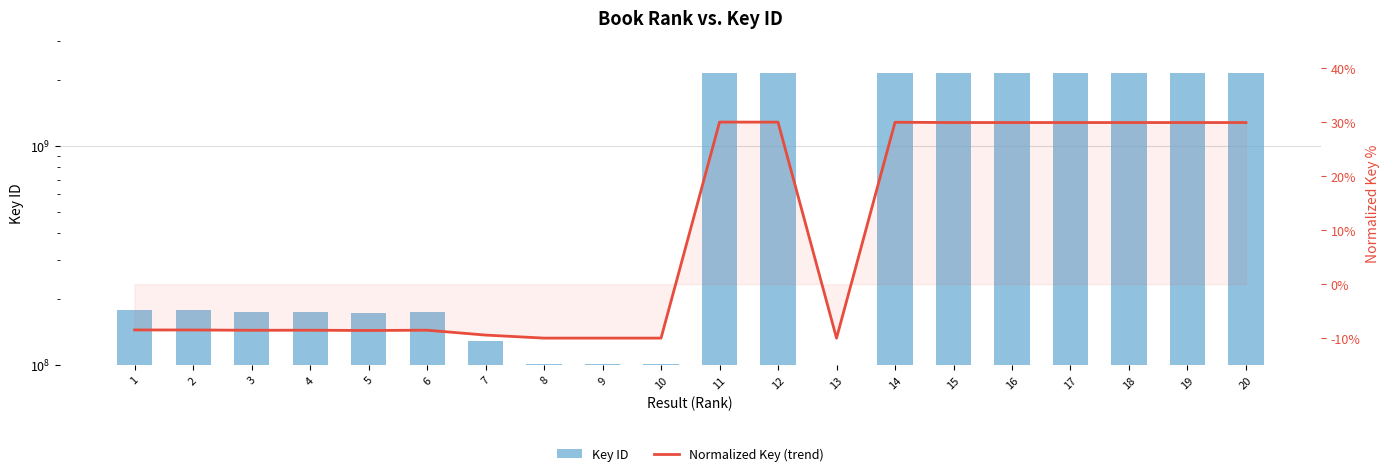

List the series in order of their overall mean, lowest first.

Normalized Key (trend), Key ID